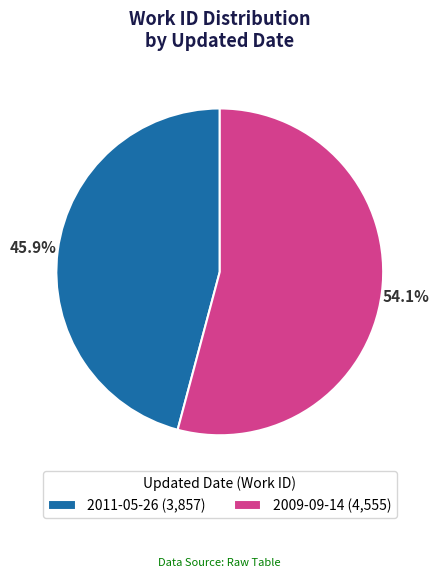

To the nearest percent, what is the average slice percentage?

50%